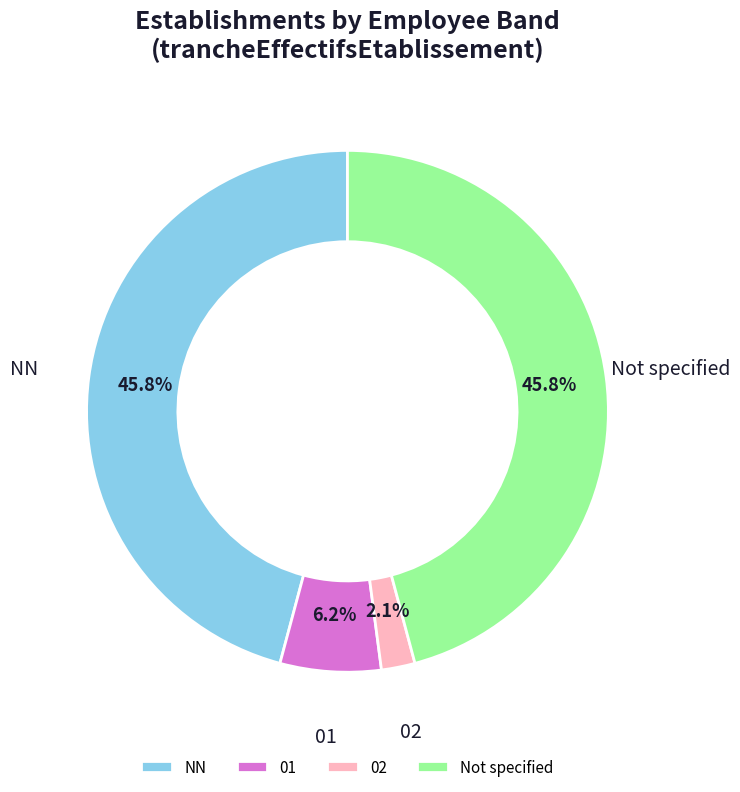

Between NN and 01, which is larger?

NN